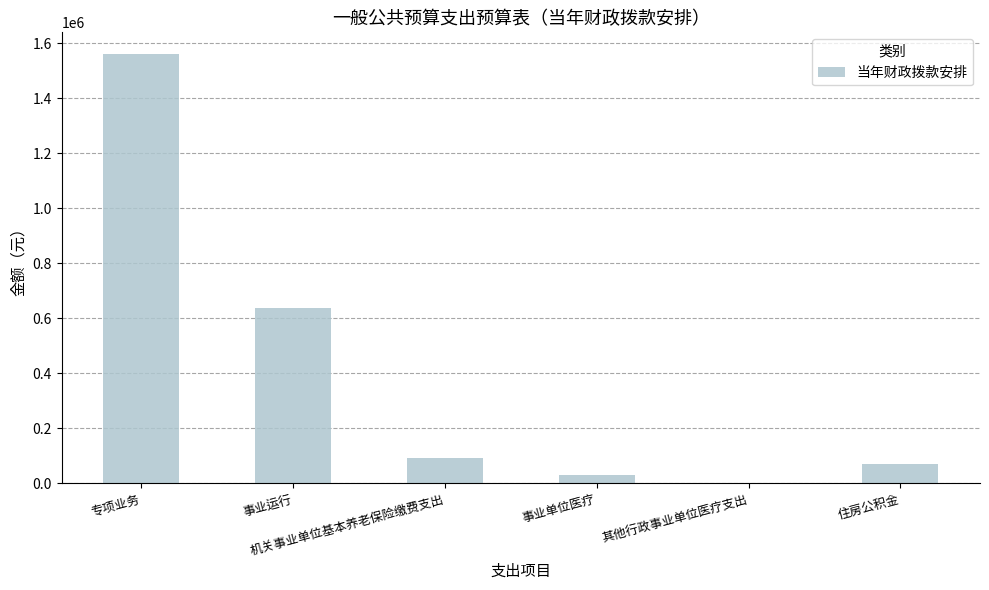

Where does the data first go above 91669?

专项业务